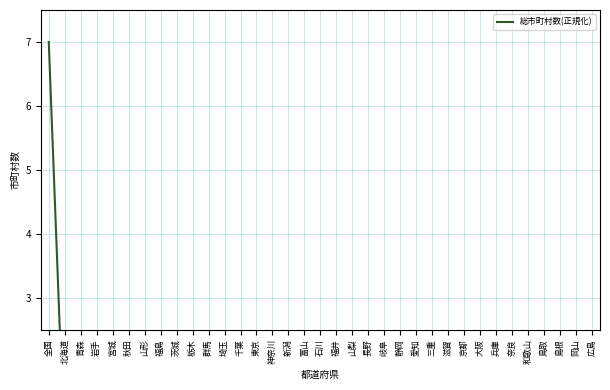

Is this an area chart (filled region under the line)?

No